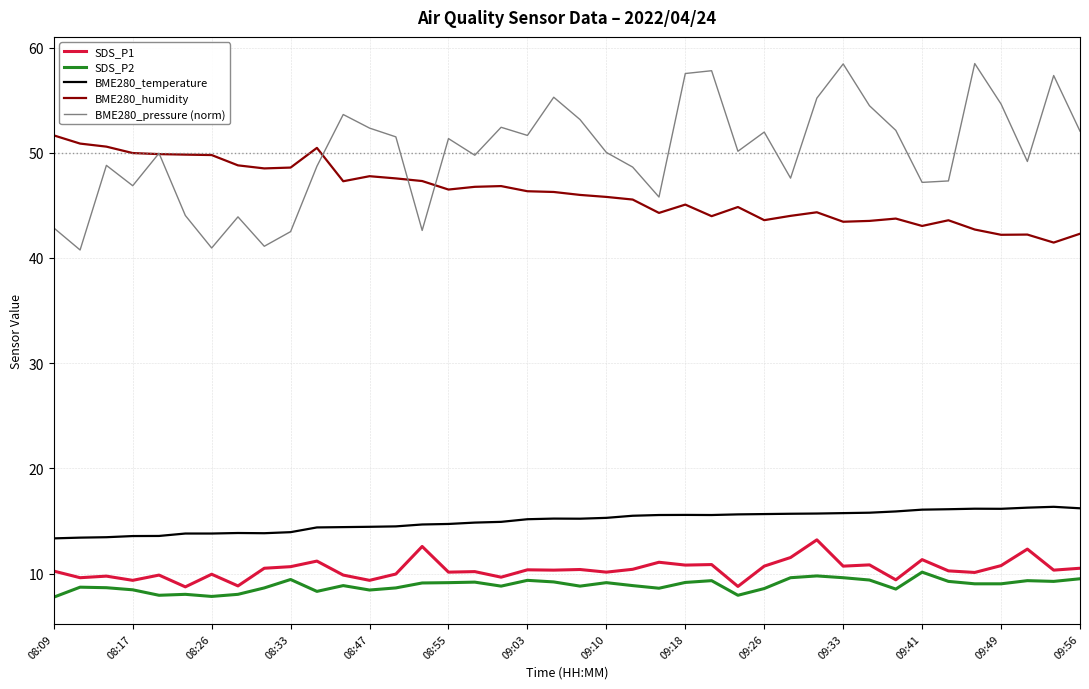

Which series has the widest spread of values?

BME280_pressure (norm)